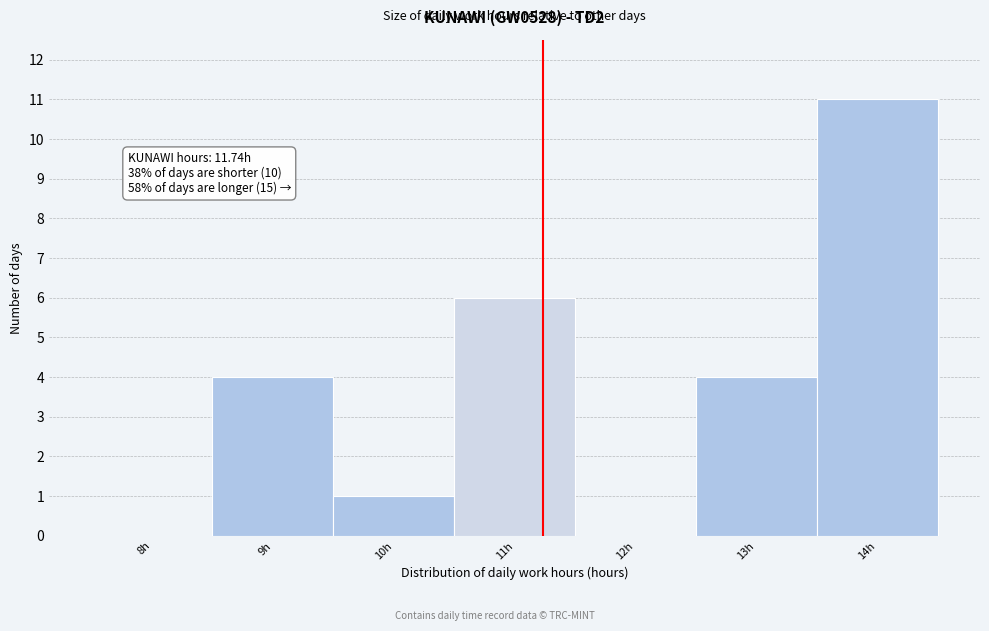

Reading left to right, transcribe all the data shown in this chart.

8h=0	9h=4	10h=1	11h=6	12h=0	13h=4	14h=11